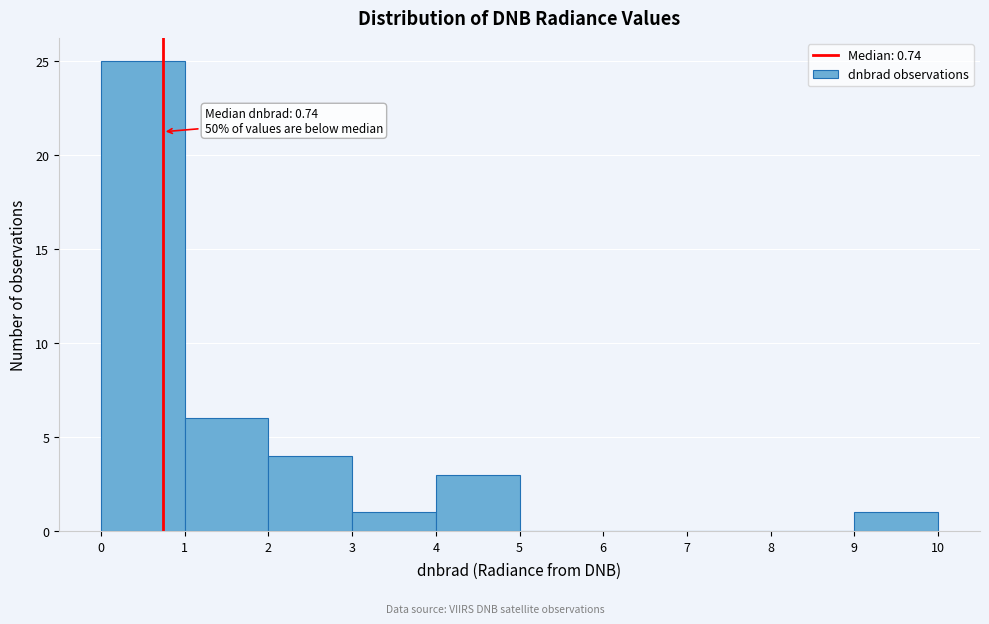

Which range on the x-axis has the tallest bar?

0 to 1